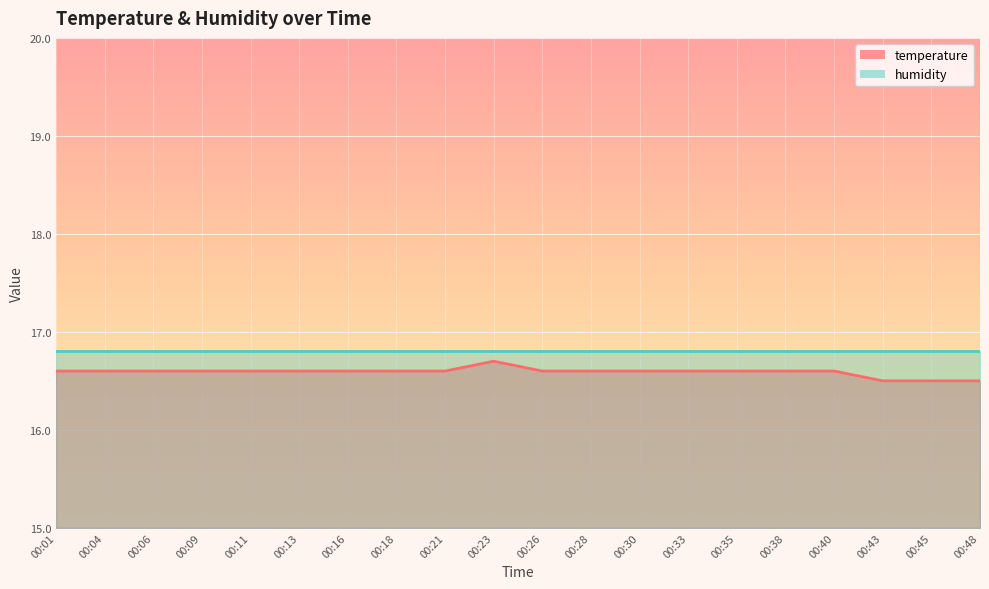

Reading left to right, extract all data points from this chart.

16.6	16.6	16.6	16.6	16.6	16.6	16.6	16.6	16.6	16.7	16.6	16.6	16.6	16.6	16.6	16.6	16.6	16.5	16.5	16.5